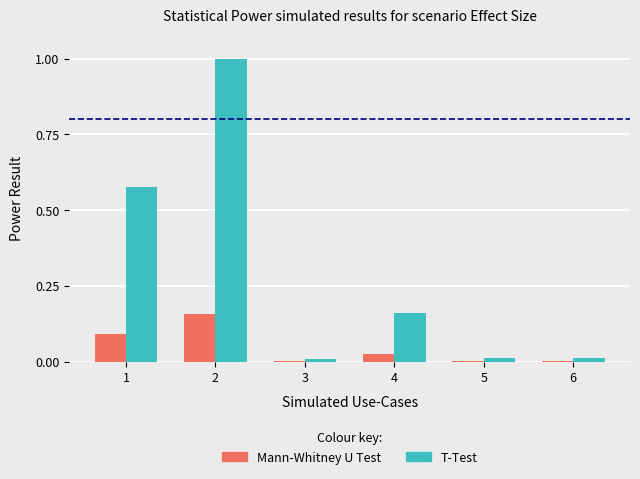

Which series has the largest total across all categories?

T-Test